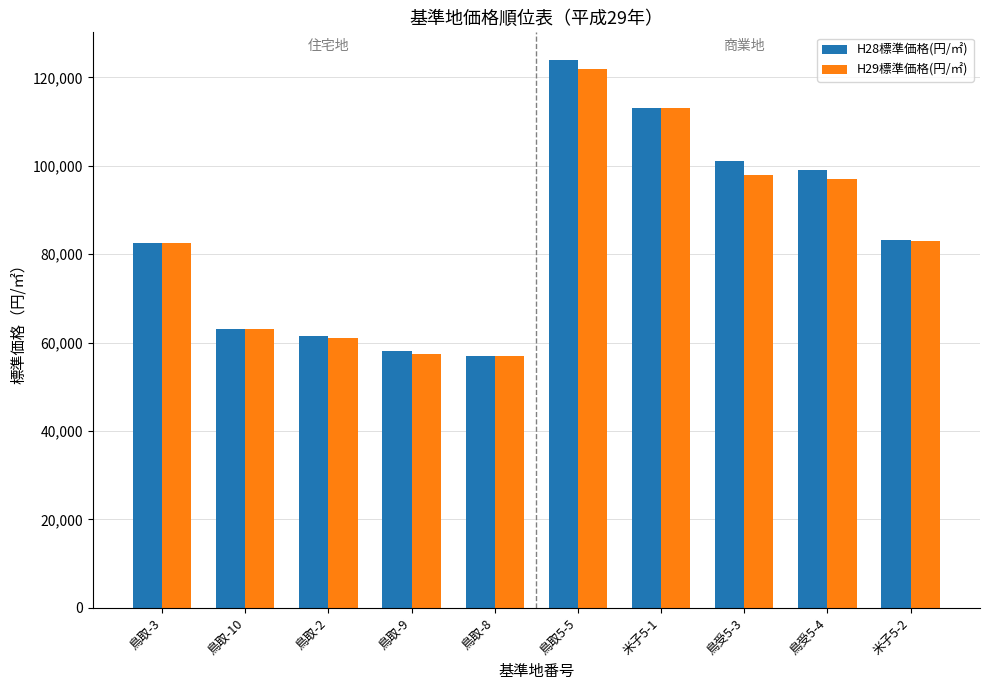

What is the difference between the second highest and second lowest values in the H29標準価格(円/㎡) series?

55500